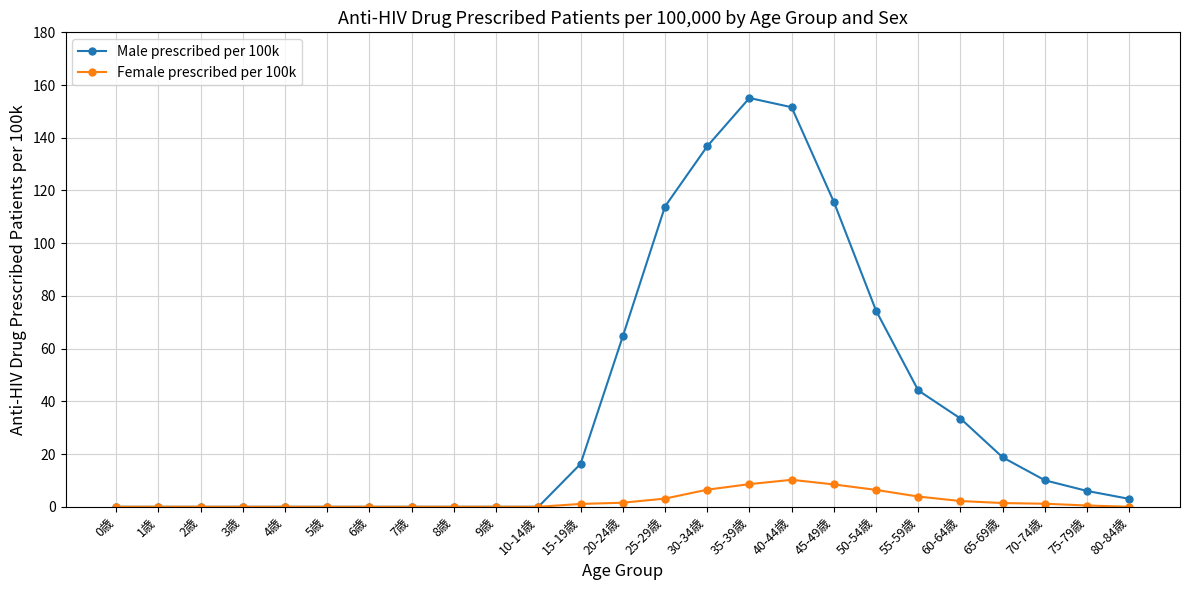

How many categories are shown in the chart?

25